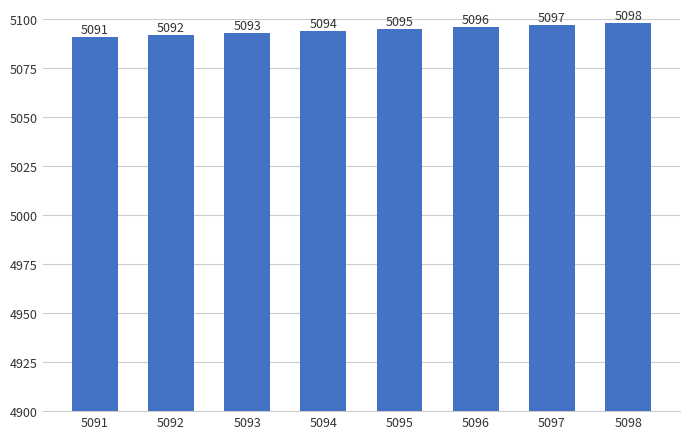

What is the difference between the values at 5095 and 5092?

3